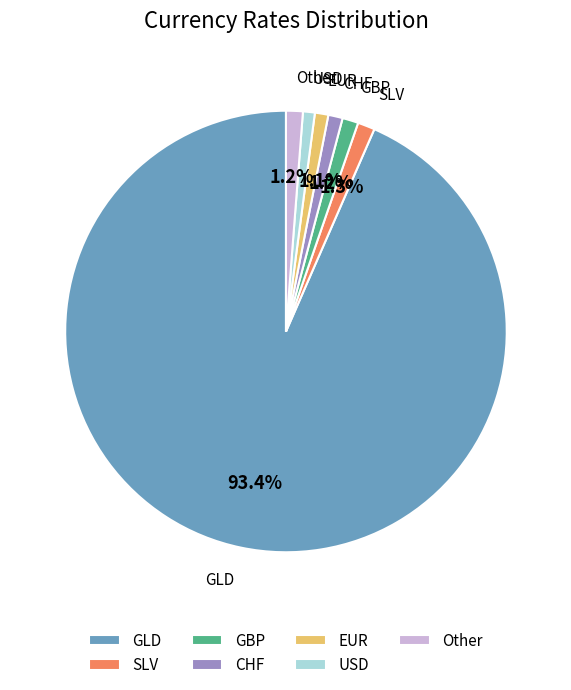

Which slice is the largest?

GLD